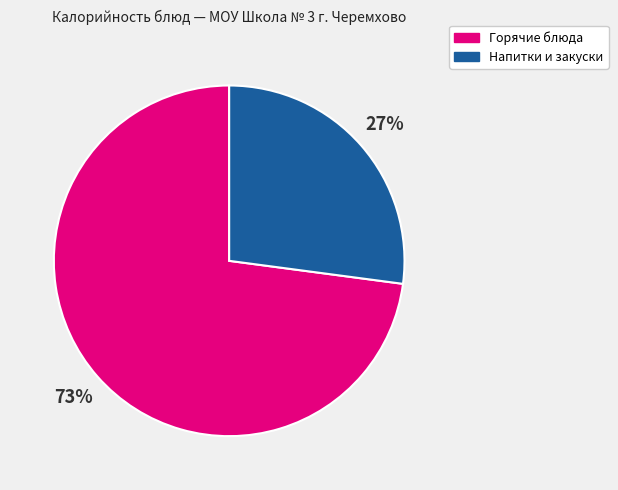

Does any single category account for the majority?

Yes